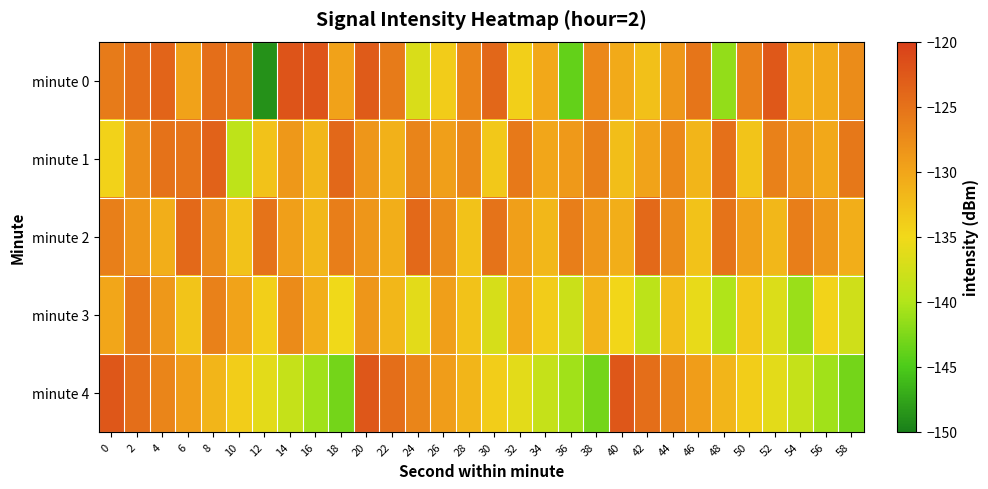

Reading left to right, what are all the values shown in this chart?

minute 0: 0=-126.0	2=-124.6	4=-123.7	6=-129.6	8=-124.7	10=-124.9	12=-148.8	14=-122.0	16=-122.1	18=-129.7	20=-122.7	22=-125.9	24=-137.0	26=-133.8	28=-126.8	30=-123.9	32=-134.1	34=-130.2	36=-143.8	38=-127.2	40=-130.5	42=-132.6	44=-128.7	46=-125.3	48=-141.5	50=-126.5	52=-122.5	54=-131.0	56=-130.5	58=-127.5
minute 1: 0=-134.4	2=-127.7	4=-124.9	6=-125.3	8=-123.4	10=-139.0	12=-132.9	14=-128.7	16=-131.6	18=-124.0	20=-128.5	22=-131.2	24=-126.8	26=-129.5	28=-127.1	30=-133.5	32=-125.7	34=-130.1	36=-128.9	38=-126.3	40=-132.5	42=-129.8	44=-127.2	46=-131.6	48=-124.9	50=-133.1	52=-126.5	54=-128.8	56=-130.2	58=-125.6
minute 2: 0=-126.2	2=-128.5	4=-130.8	6=-124.1	8=-127.5	10=-132.8	12=-125.1	14=-129.5	16=-131.8	18=-126.1	20=-128.5	22=-130.8	24=-124.1	26=-127.5	28=-132.8	30=-125.1	32=-129.5	34=-131.8	36=-126.1	38=-128.5	40=-130.8	42=-124.1	44=-127.5	46=-132.8	48=-125.1	50=-129.5	52=-131.8	54=-126.1	56=-128.5	58=-130.8
minute 3: 0=-130.1	2=-125.5	4=-128.8	6=-133.1	8=-126.5	10=-129.8	12=-134.1	14=-127.5	16=-130.8	18=-135.1	20=-128.5	22=-131.8	24=-136.1	26=-129.5	28=-132.8	30=-137.1	32=-130.5	34=-133.8	36=-138.1	38=-131.5	40=-134.8	42=-139.1	44=-132.5	46=-135.8	48=-140.1	50=-133.5	52=-136.8	54=-141.1	56=-134.5	58=-137.8
minute 4: 0=-122.3	2=-124.7	4=-126.9	6=-129.2	8=-131.6	10=-133.9	12=-136.1	14=-138.5	16=-140.8	18=-143.0	20=-122.3	22=-124.7	24=-126.9	26=-129.2	28=-131.6	30=-133.9	32=-136.1	34=-138.5	36=-140.8	38=-143.0	40=-122.3	42=-124.7	44=-126.9	46=-129.2	48=-131.6	50=-133.9	52=-136.1	54=-138.5	56=-140.8	58=-143.0